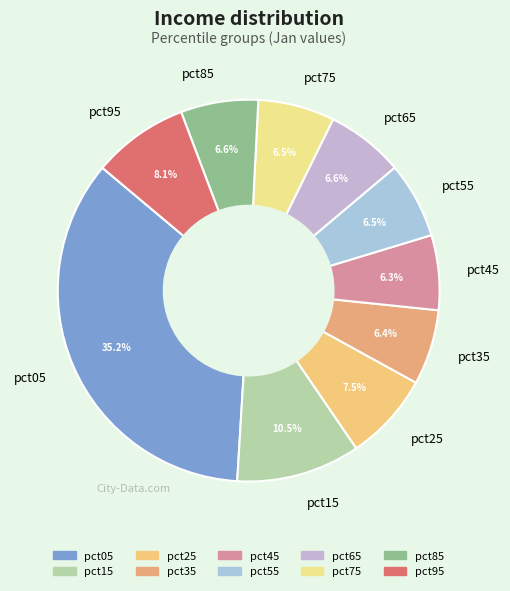

What is the largest slice in the pie chart?

pct05